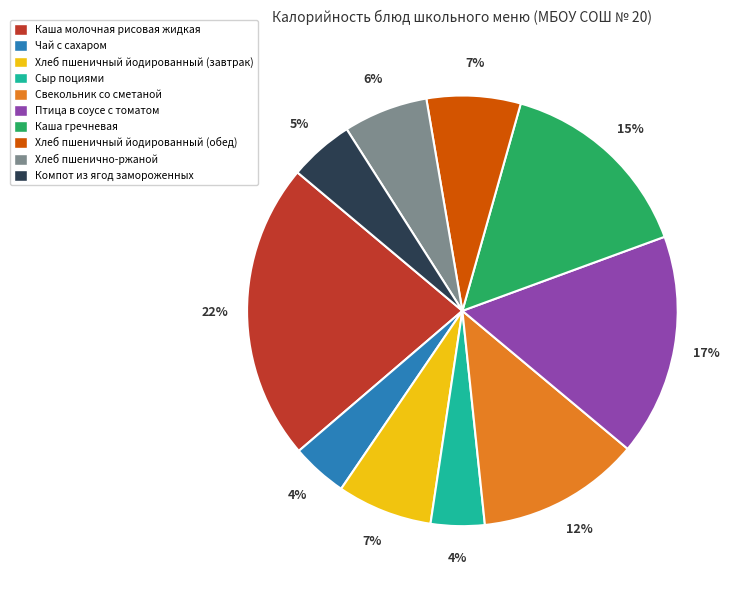

The Чай с сахаром slice represents 4% of the pie. True or false?

True